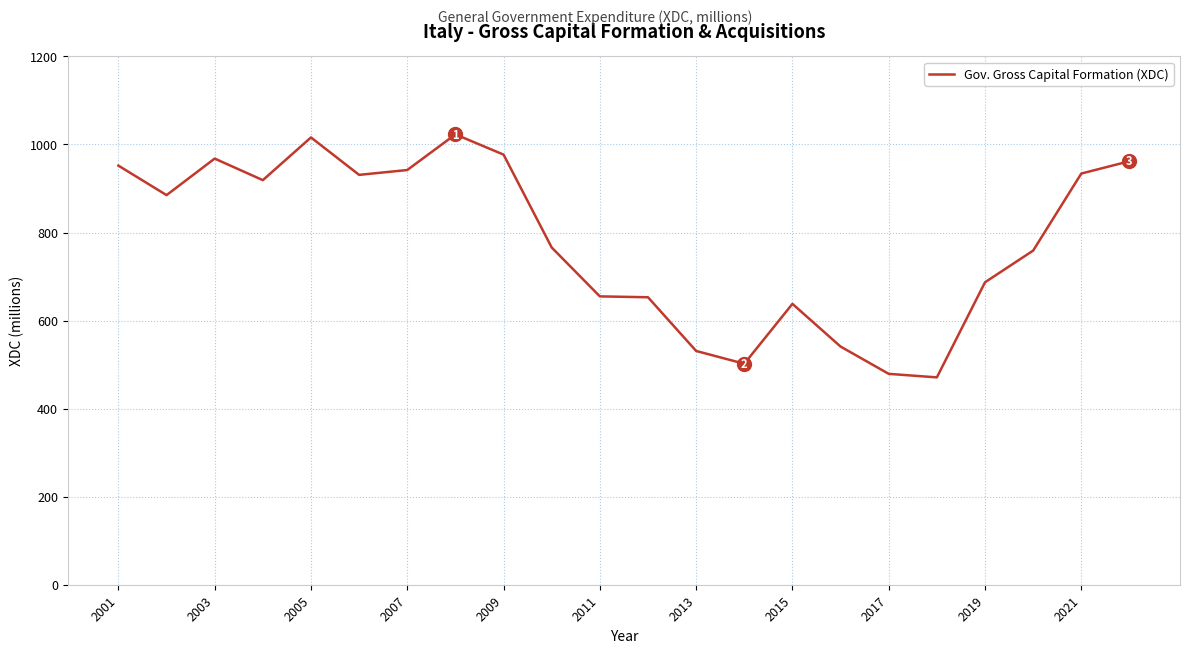

What is the minimum value shown in the chart?

471